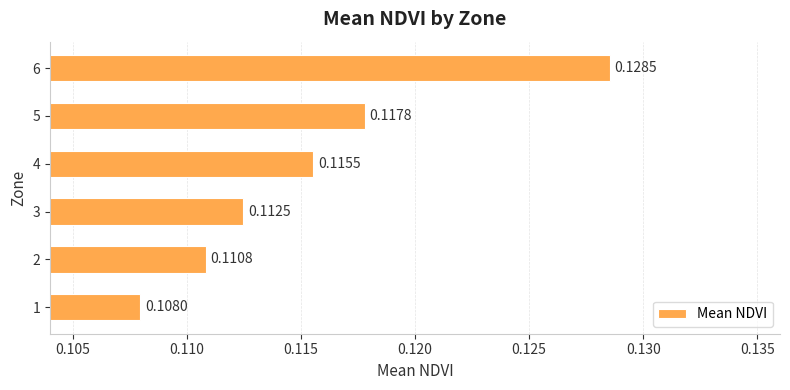

List the labels in order of value, smallest first.

1, 2, 3, 4, 5, 6